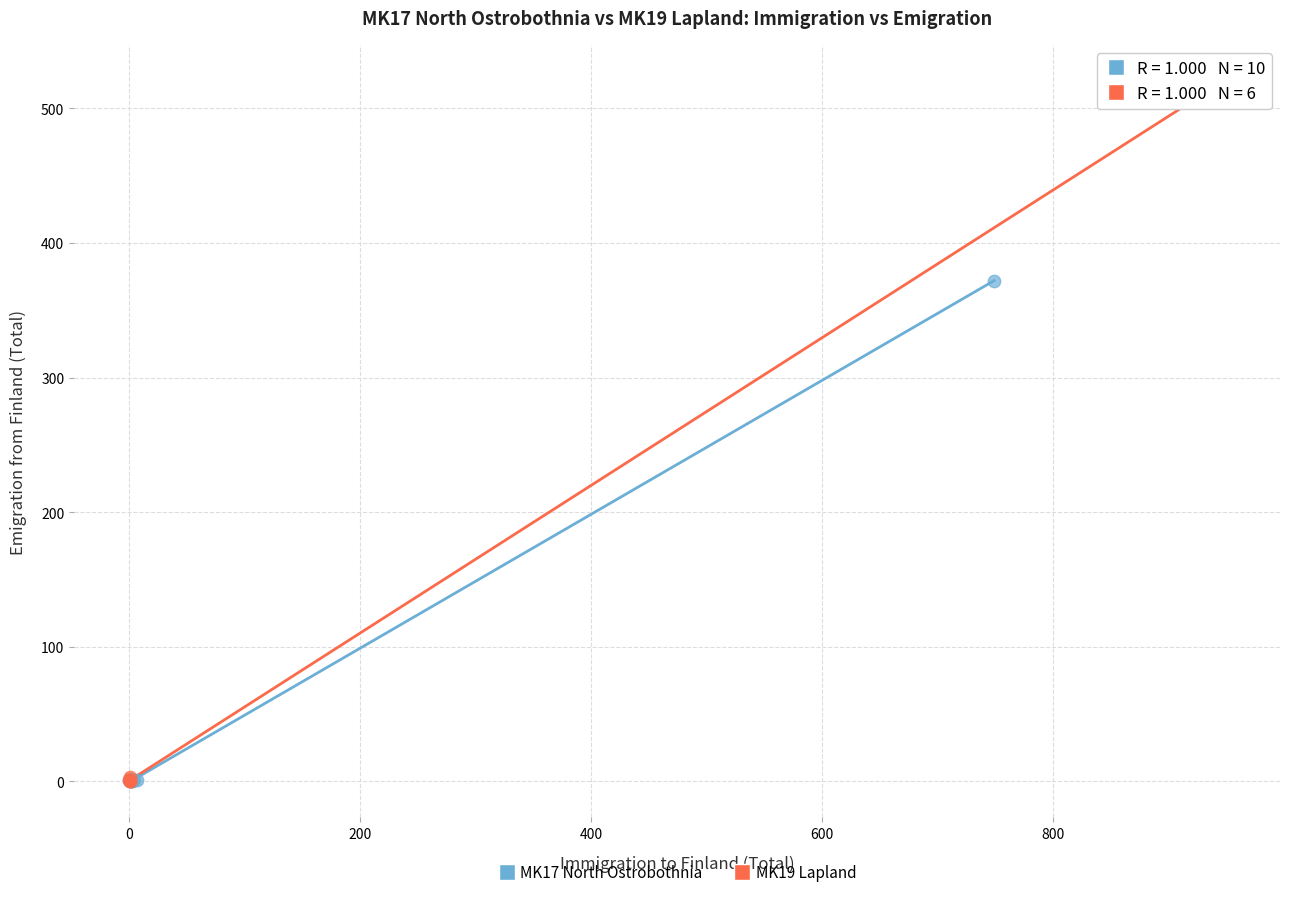

Which series contains the highest Y value?

MK19 Lapland